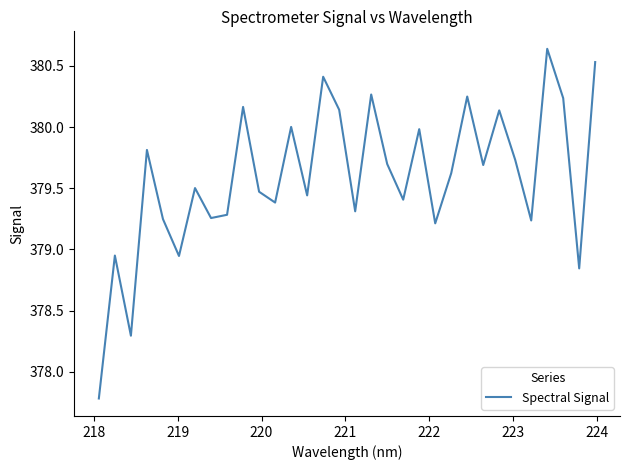

What is the minimum value shown in the chart?

377.8